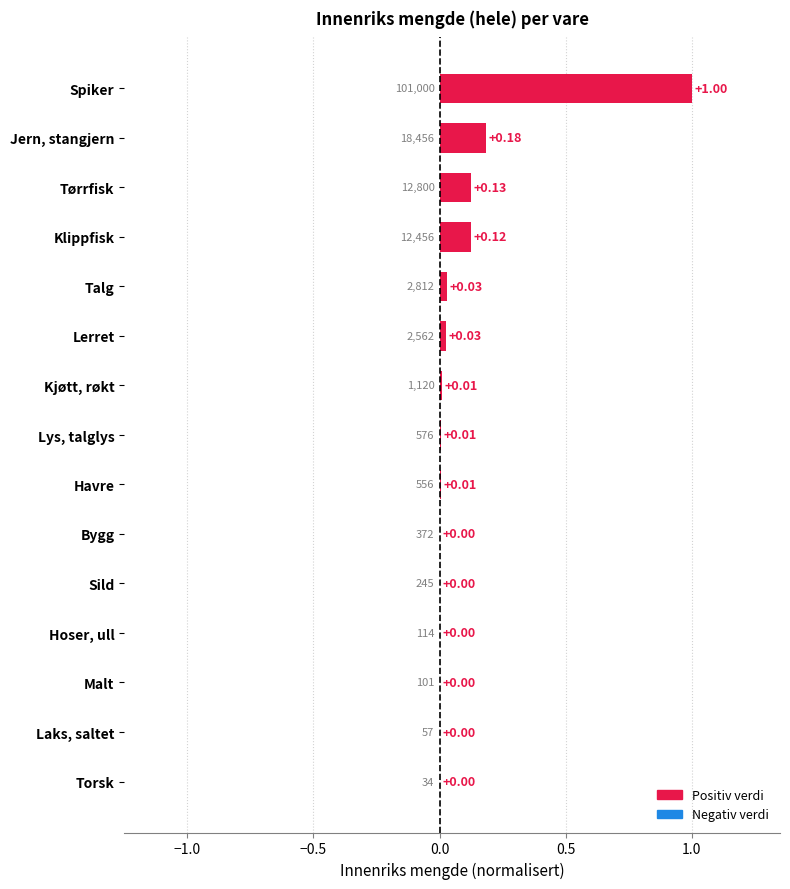

At which category does the chart reach its peak across all series?

Spiker